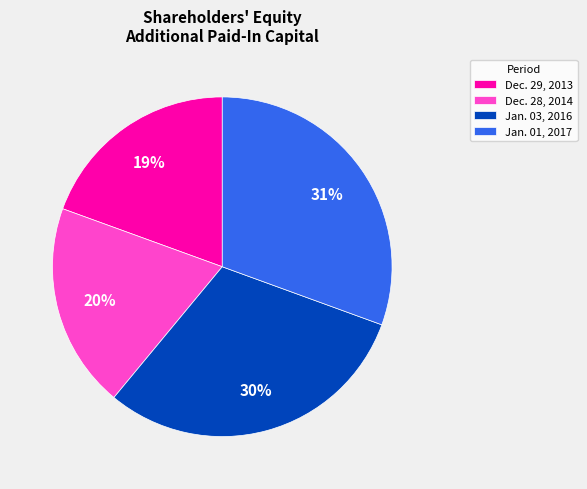

Does Dec. 29, 2013 represent more than half of the total?

No